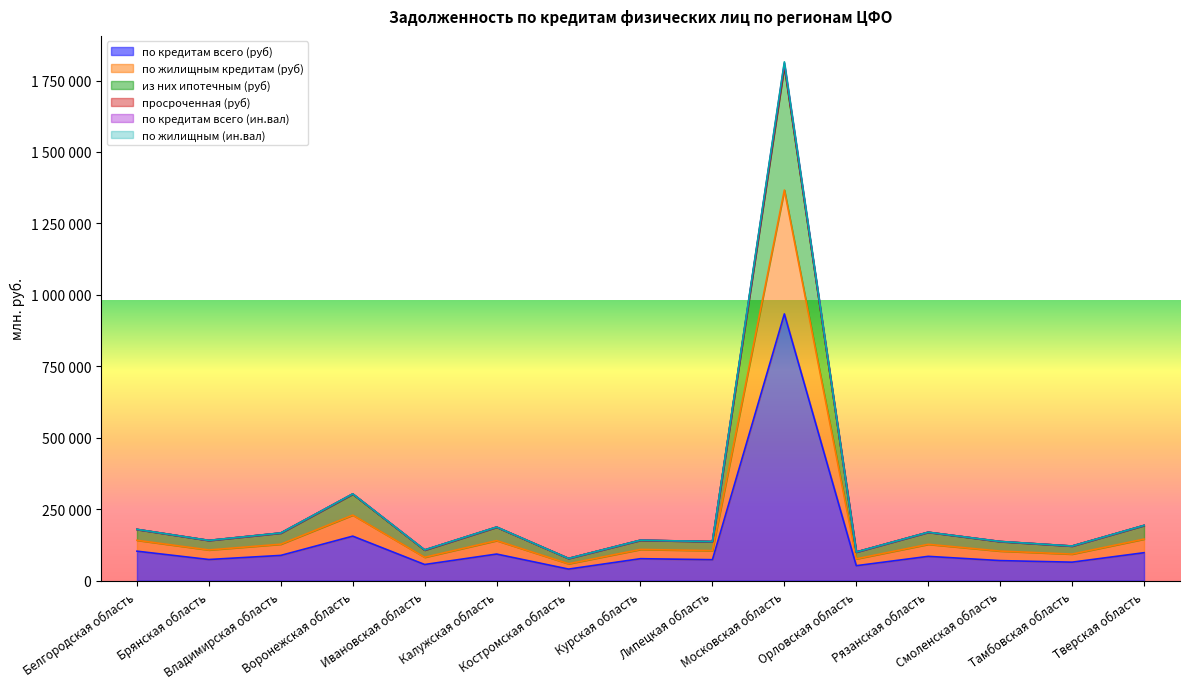

Where is the first local minimum for по кредитам всего (руб)?

Брянская область